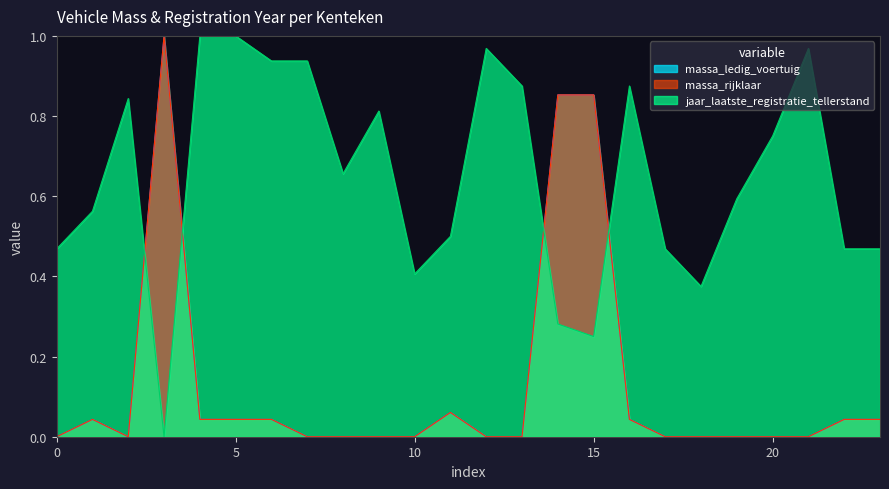

How many data points in massa_rijklaar are above 0?

11